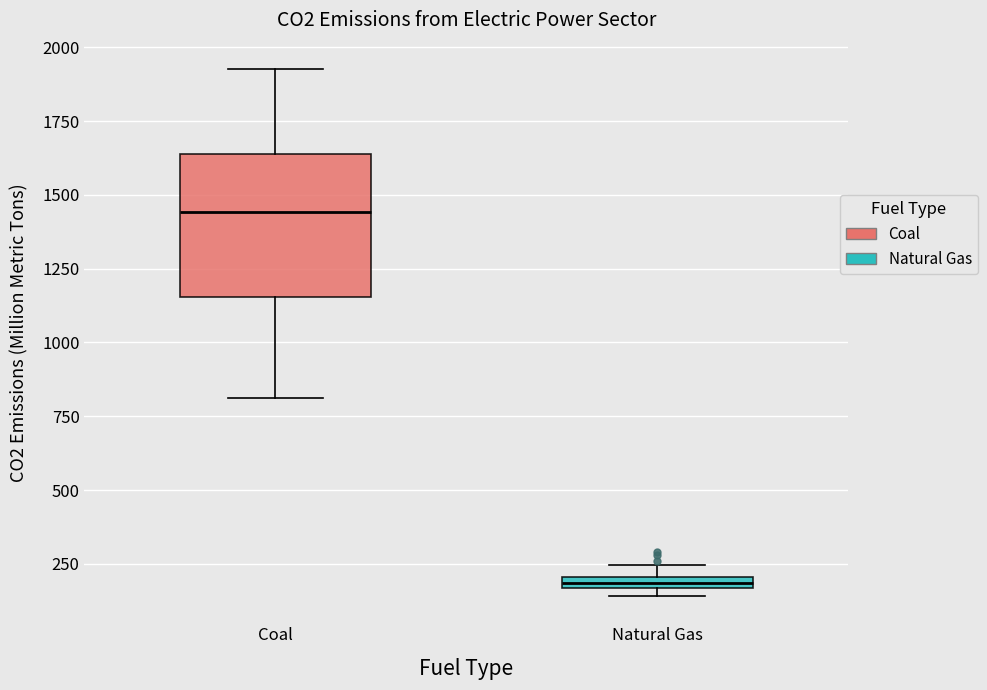

Where does the upper whisker of the box for Coal end on the y-axis? The values are not printed on the chart, so give them approximately, as read against the axis.

1950